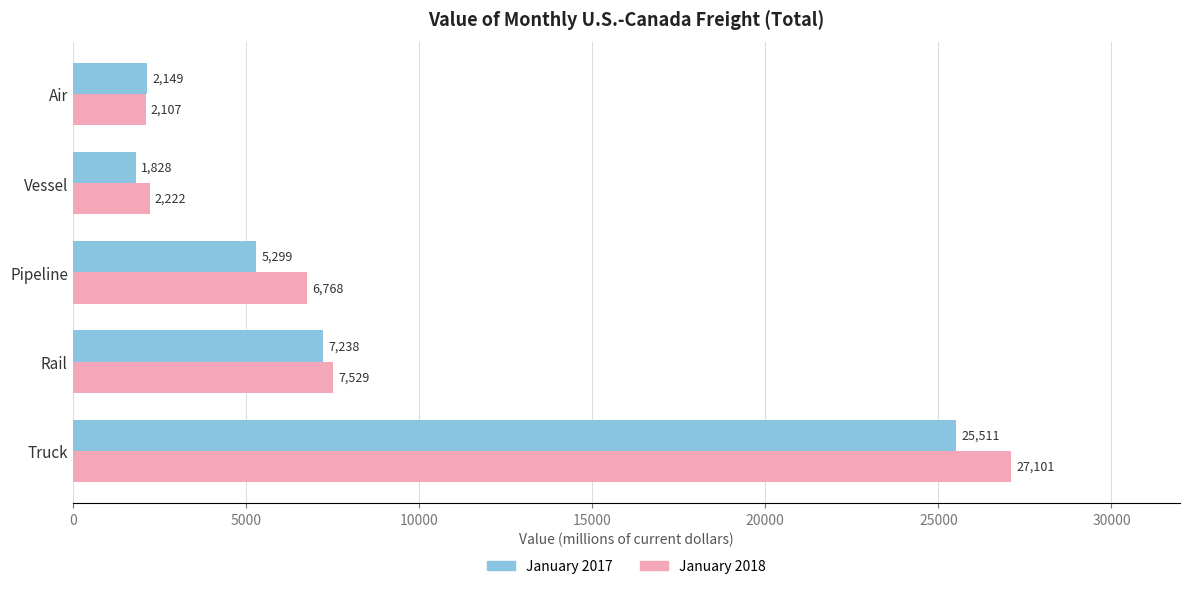

Is it true that January 2018 equals 7529 at Rail?

True